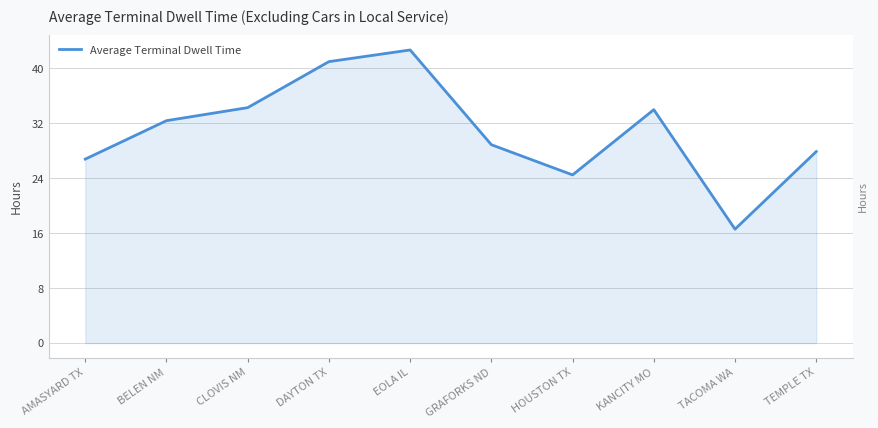

What is the difference between the values at TACOMA WA and GRAFORKS ND?

12.3